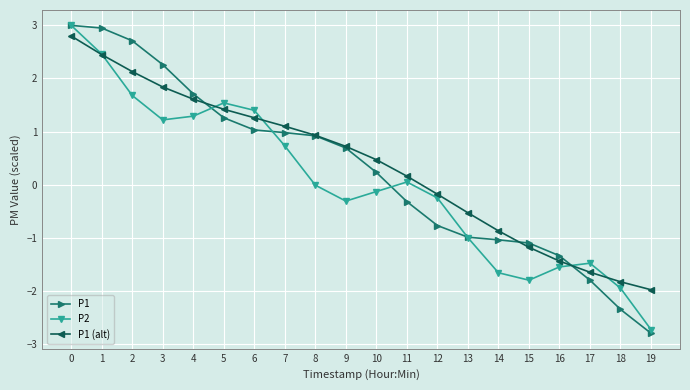

Between 3 and 6, which series saw the biggest shift?

P1